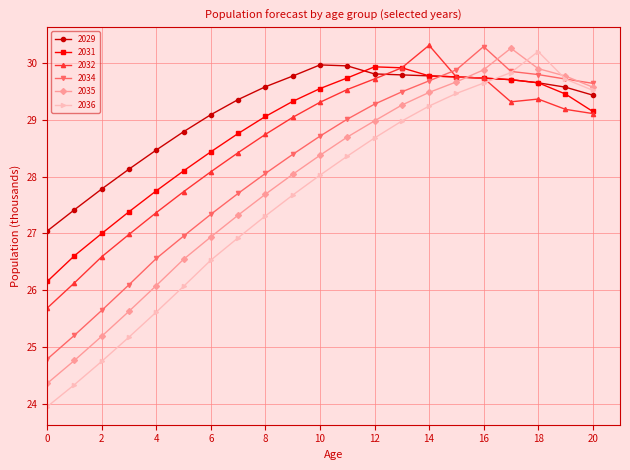

True or false: 2036 and 2035 cross at least once.

True